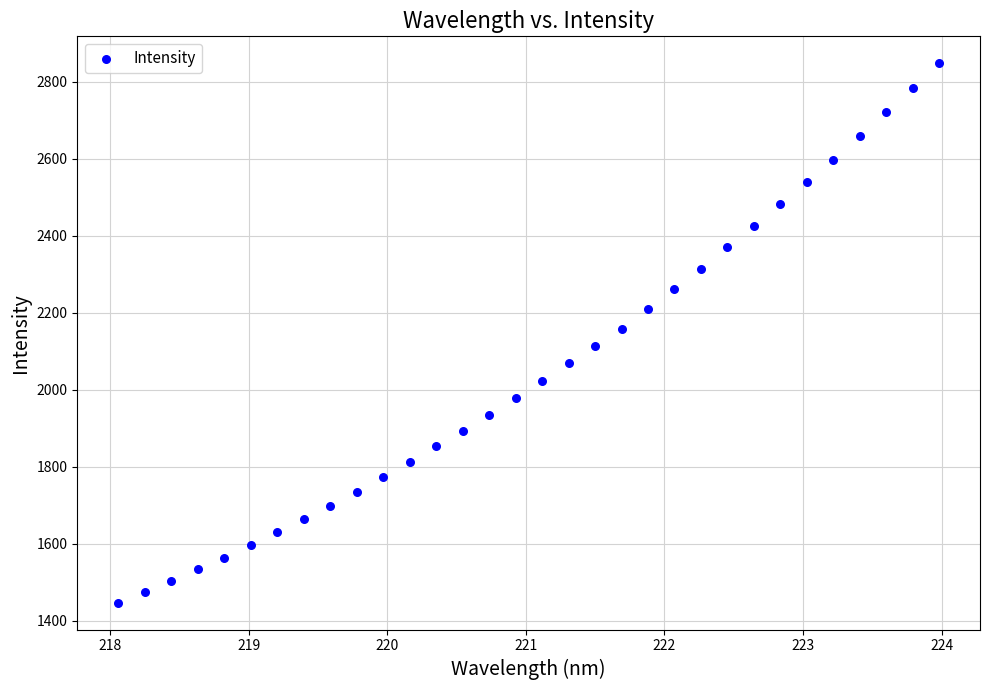

What is the range of X values (max minus min)?

5.9